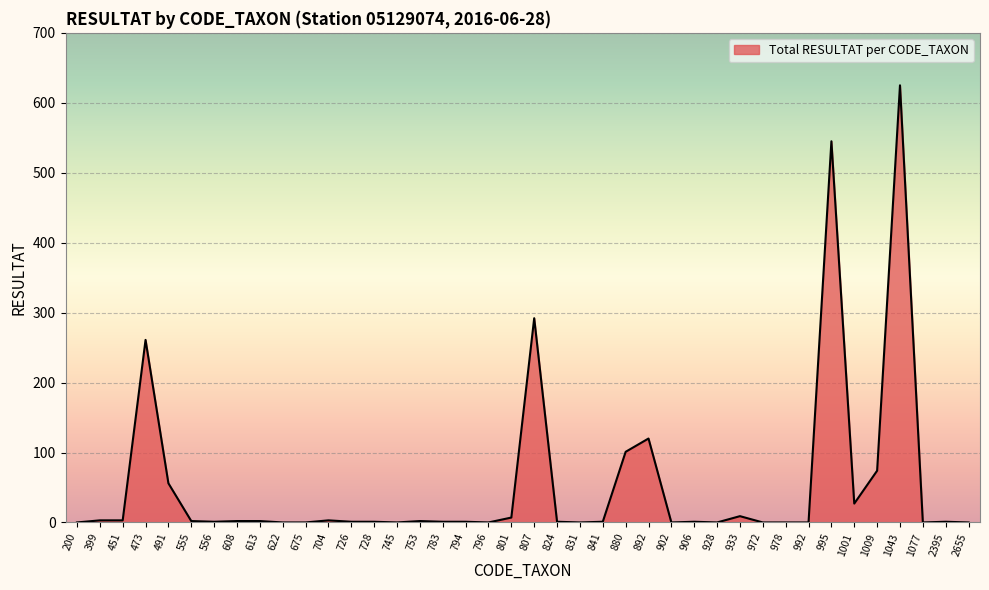

What is the difference between the values at 880 and 704?

98